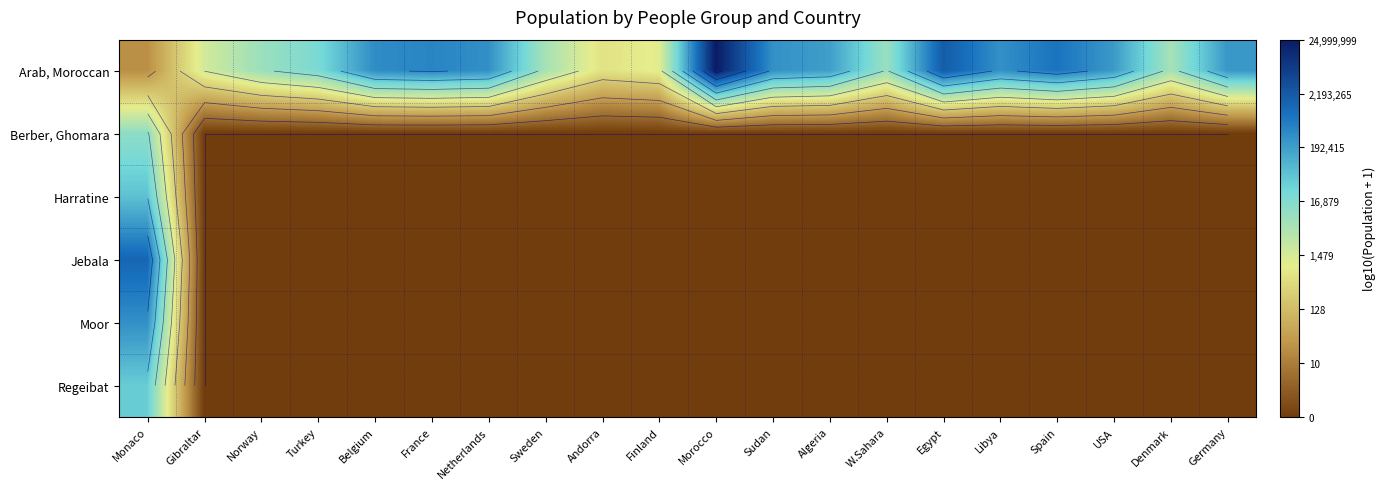

At which category is the sum across all series the highest?

Monaco